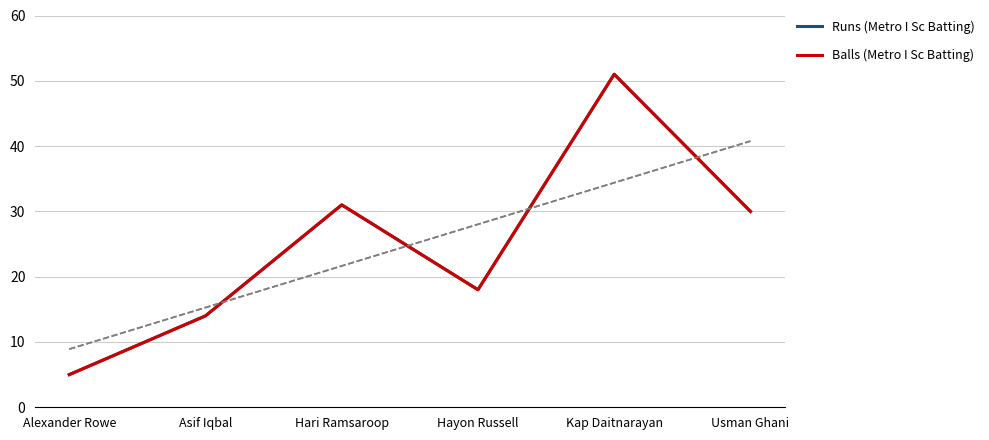

Which category has the highest value across all series?

Kap Daitnarayan